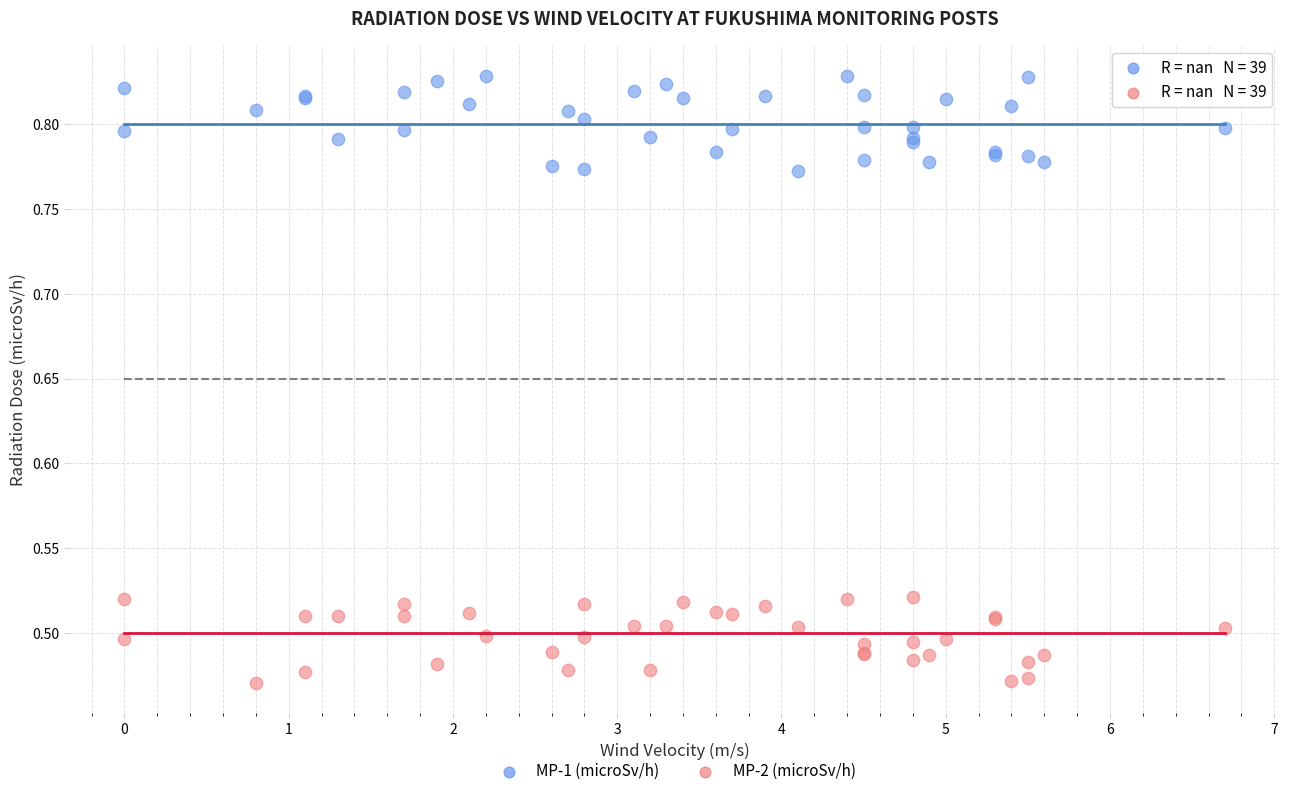

Which series contains the lowest Y value?

MP-2 (microSv/h)